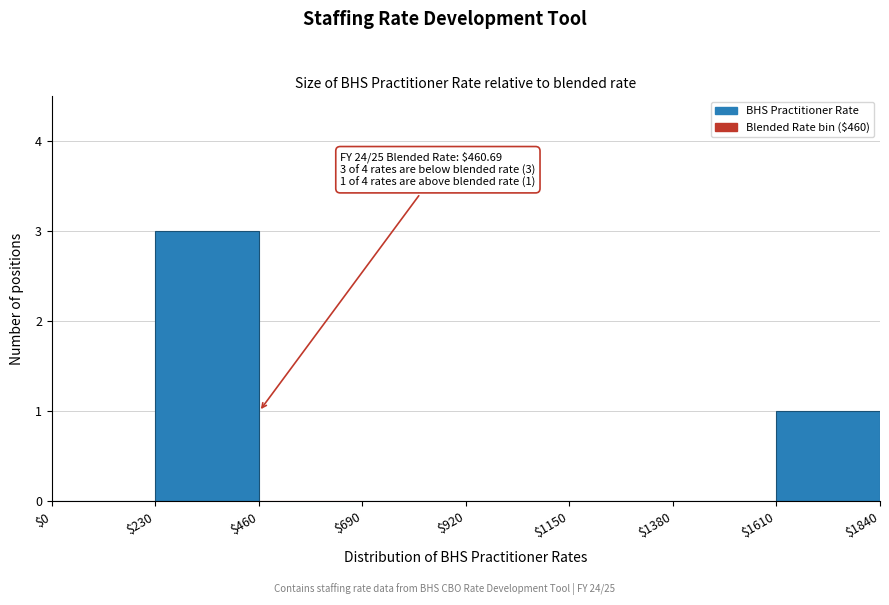

Over which range of the x-axis is the bar tallest?

$230 to $460